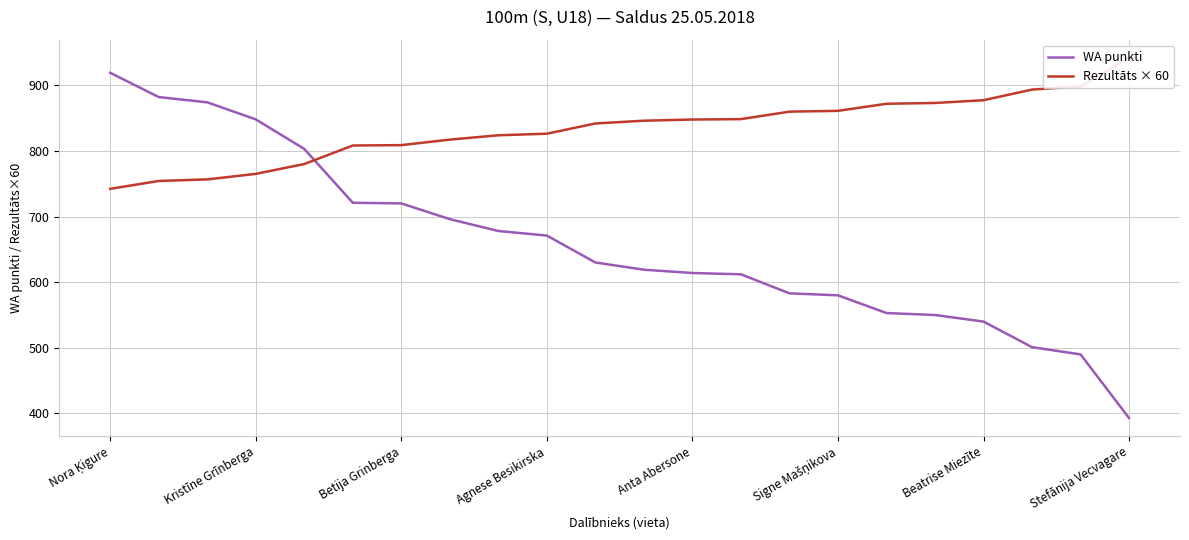

Which series has the largest range (max minus min)?

WA punkti